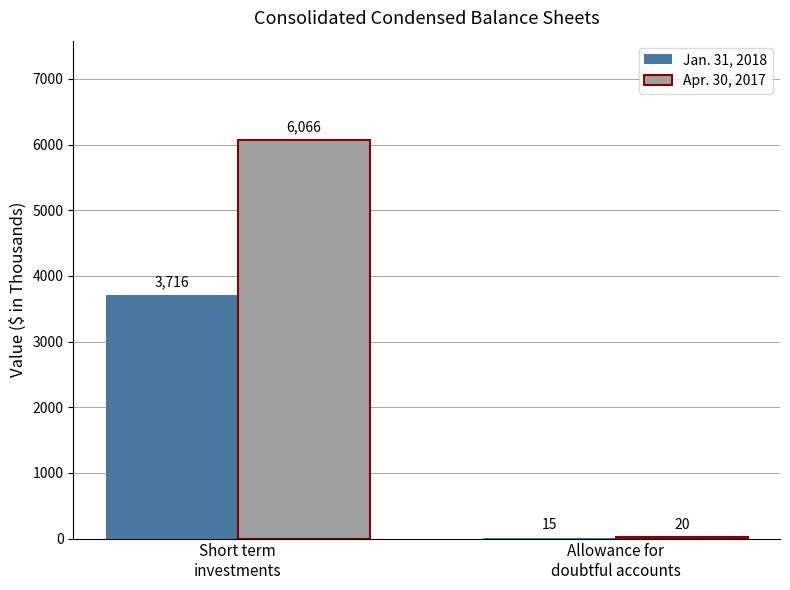

What is the greatest value displayed?

6066